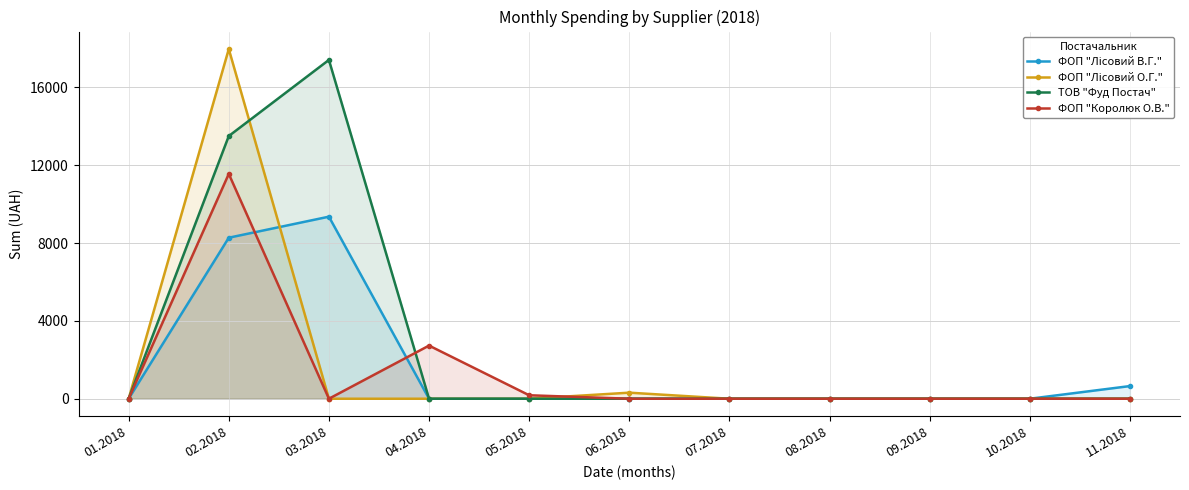

True or false: ФОП "Лісовий О.Г." has more than 1 interior local peaks.

True